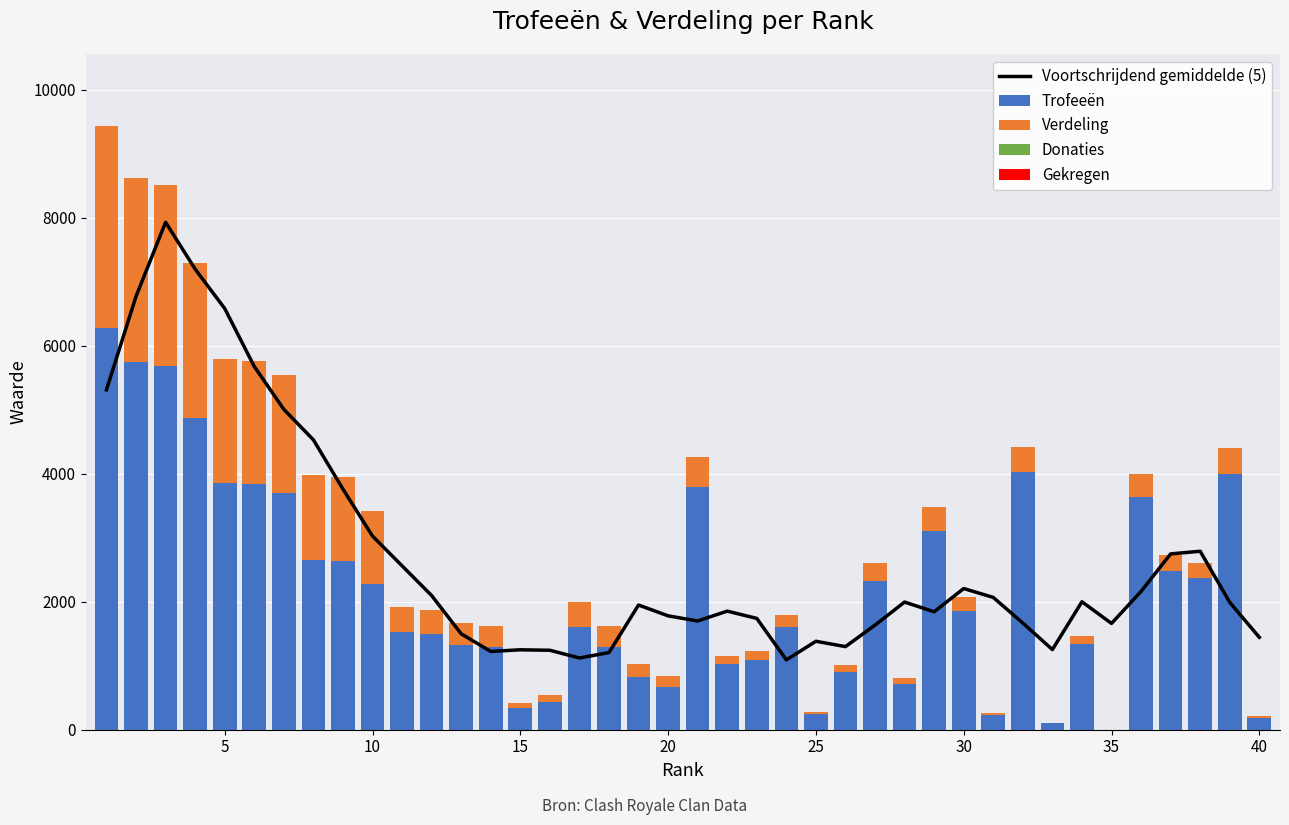

Is it true that Gekregen equals 0.0 at 22?

True